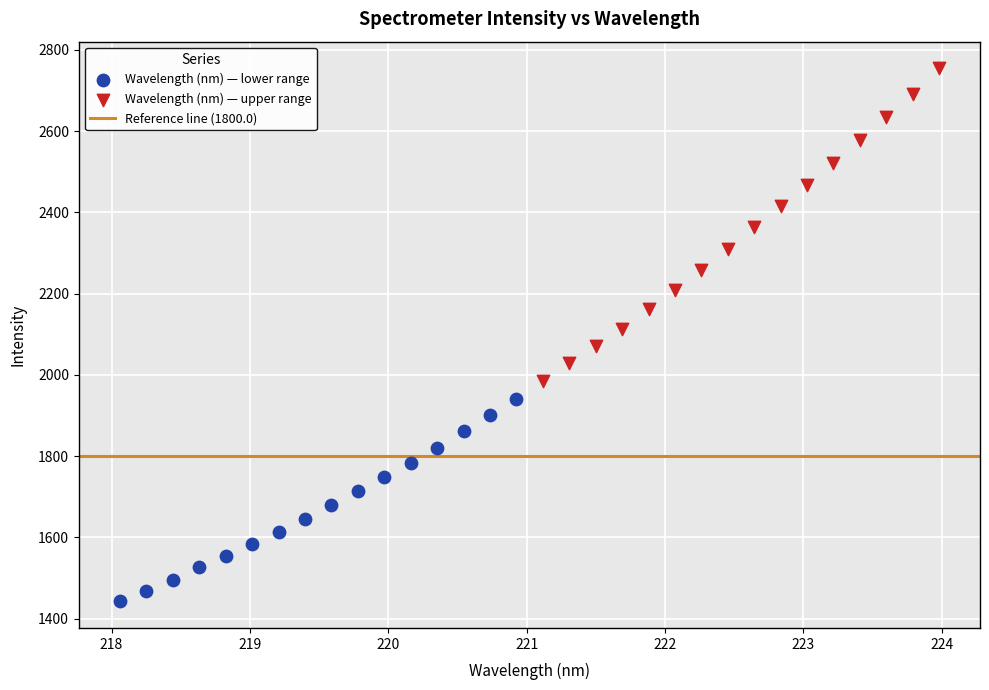

Which series contains the highest Y value?

Wavelength (nm) — upper range